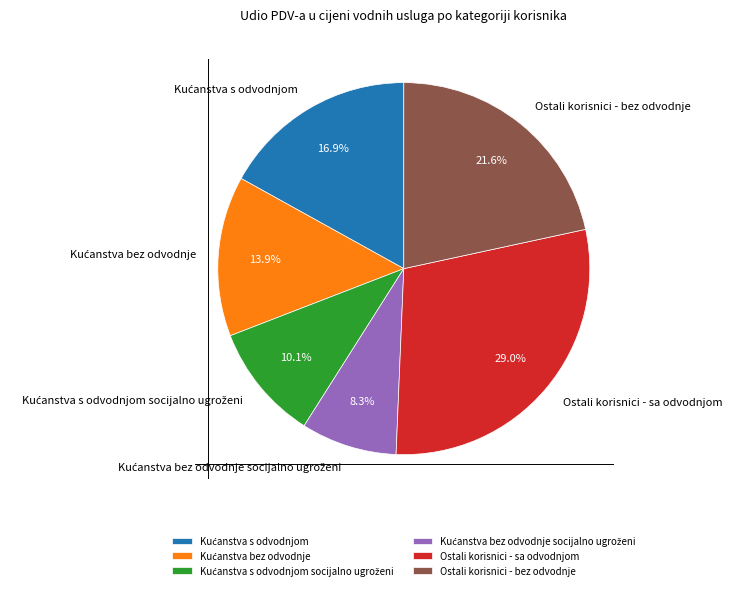

Does any single category account for the majority?

No